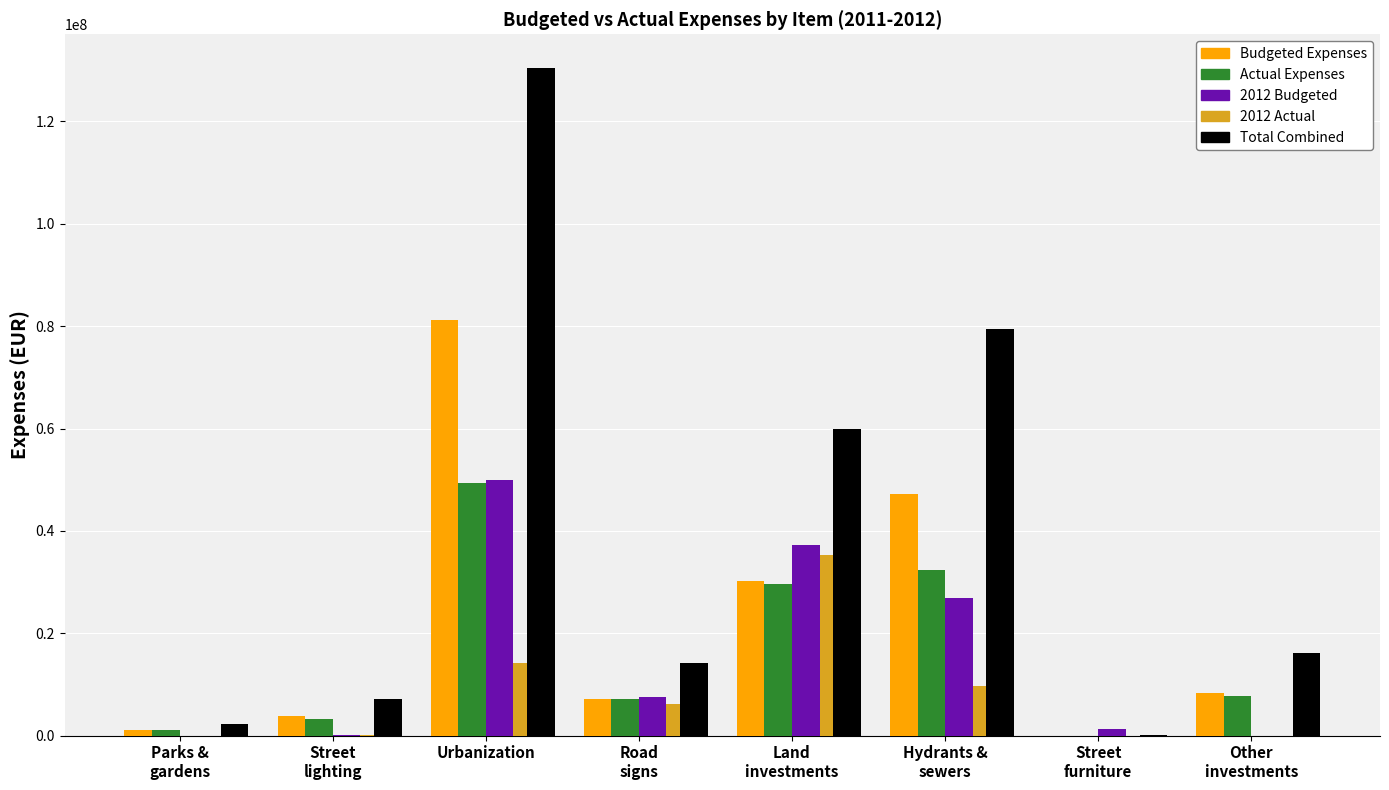

Where is Actual Expenses nearest to the value 24677705?

Land
investments